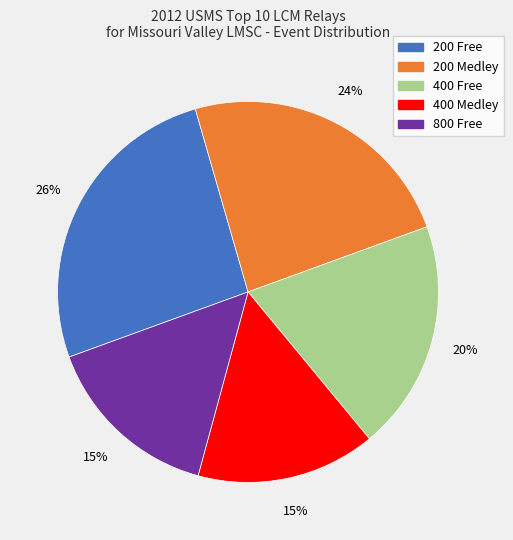

Which category has the biggest portion of the pie?

200 Free